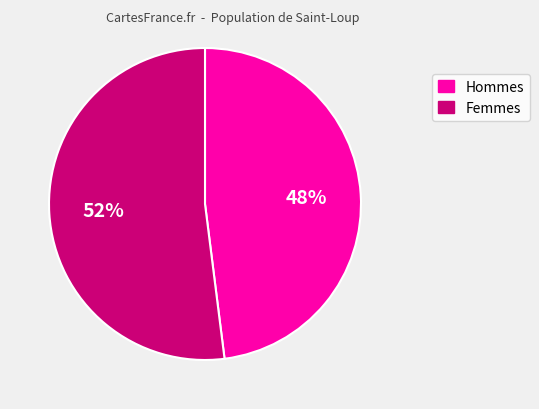

Is there a majority slice in this chart?

Yes